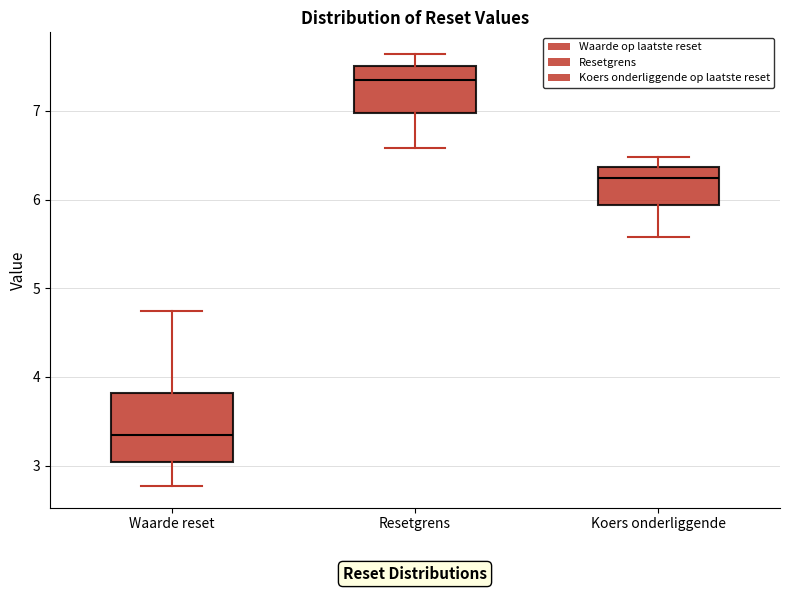

Comparing the boxes themselves (not the whiskers), which one is the tallest?

Waarde reset